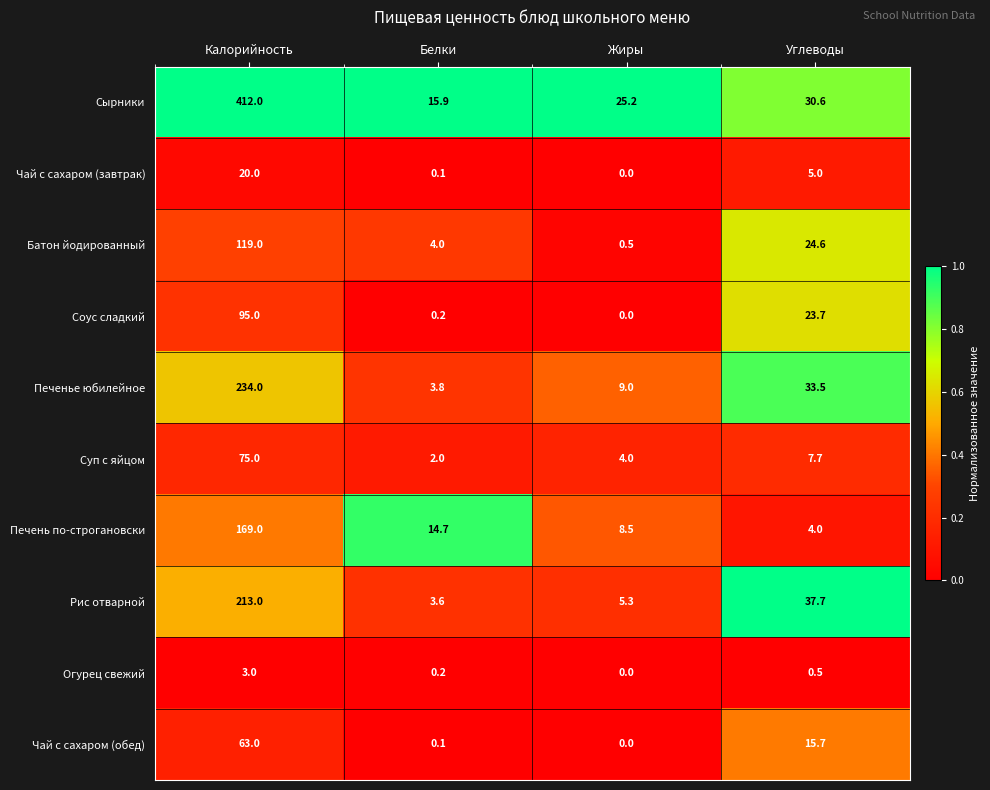

Which series has the largest range (max minus min)?

Сырники